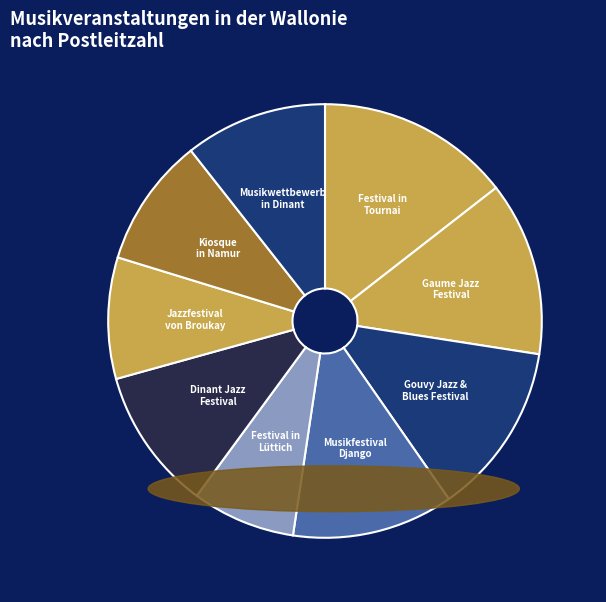

What is the ratio of the value at Dinant Jazz Festival to the value at Jazzfestival von Broukay?

1.2